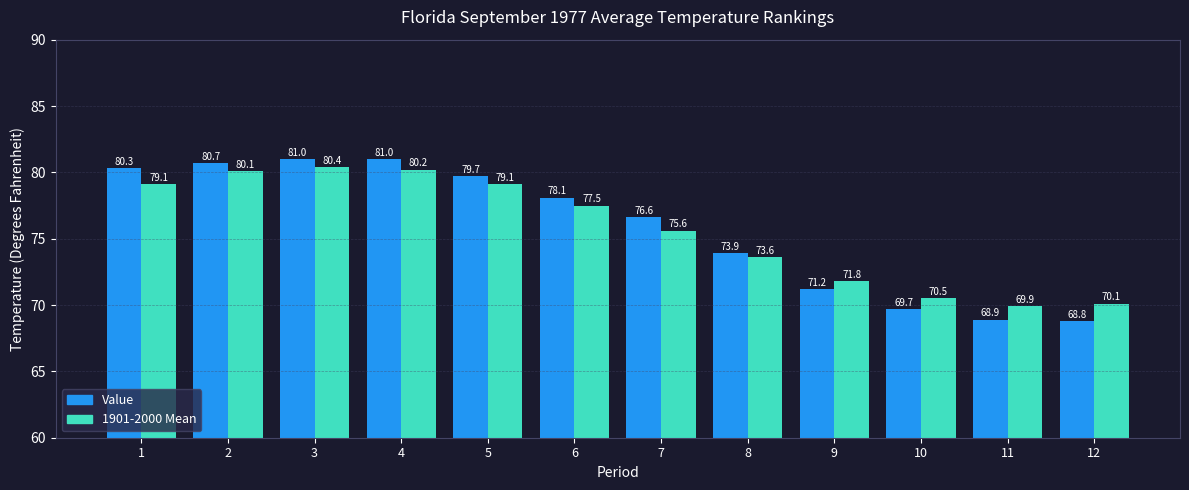

What are all the series names shown in the legend?

Value, 1901-2000 Mean